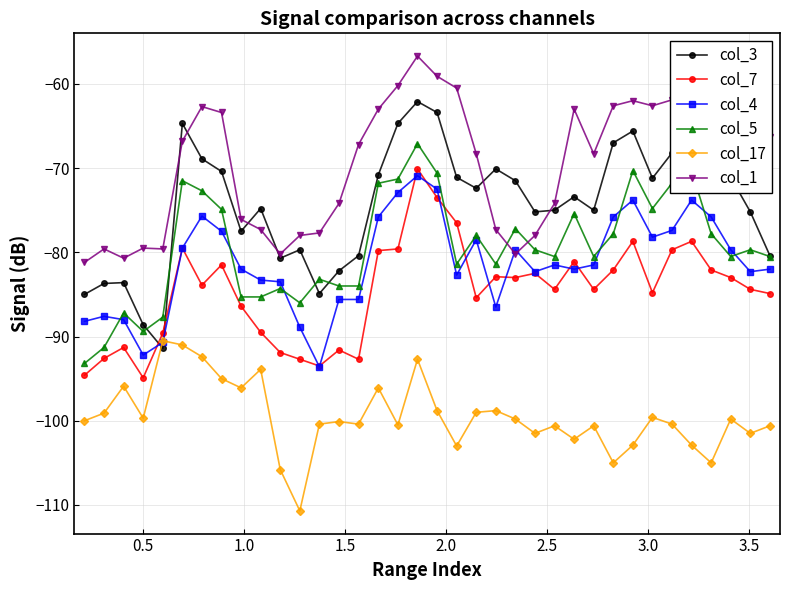

True or false: col_1 and col_5 intersect in this chart.

True